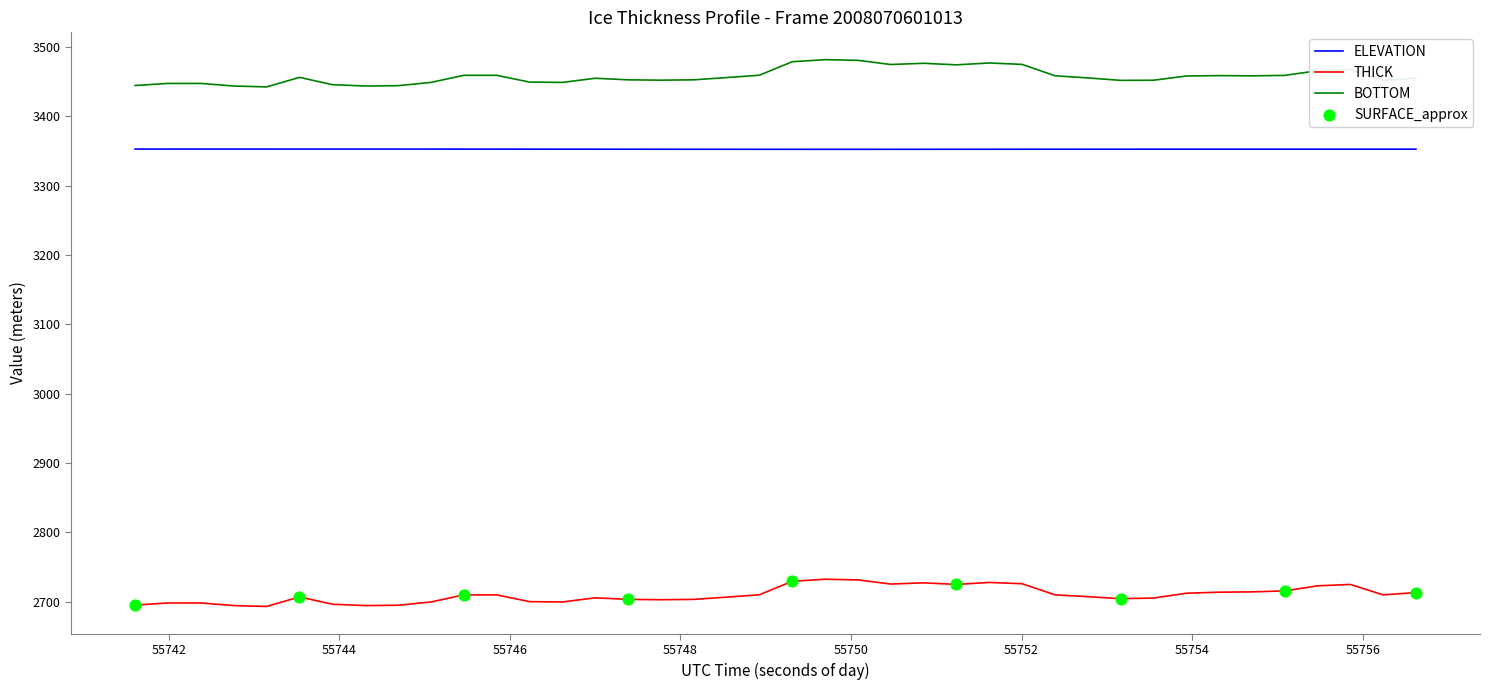

Which series has the largest total across all categories?

BOTTOM